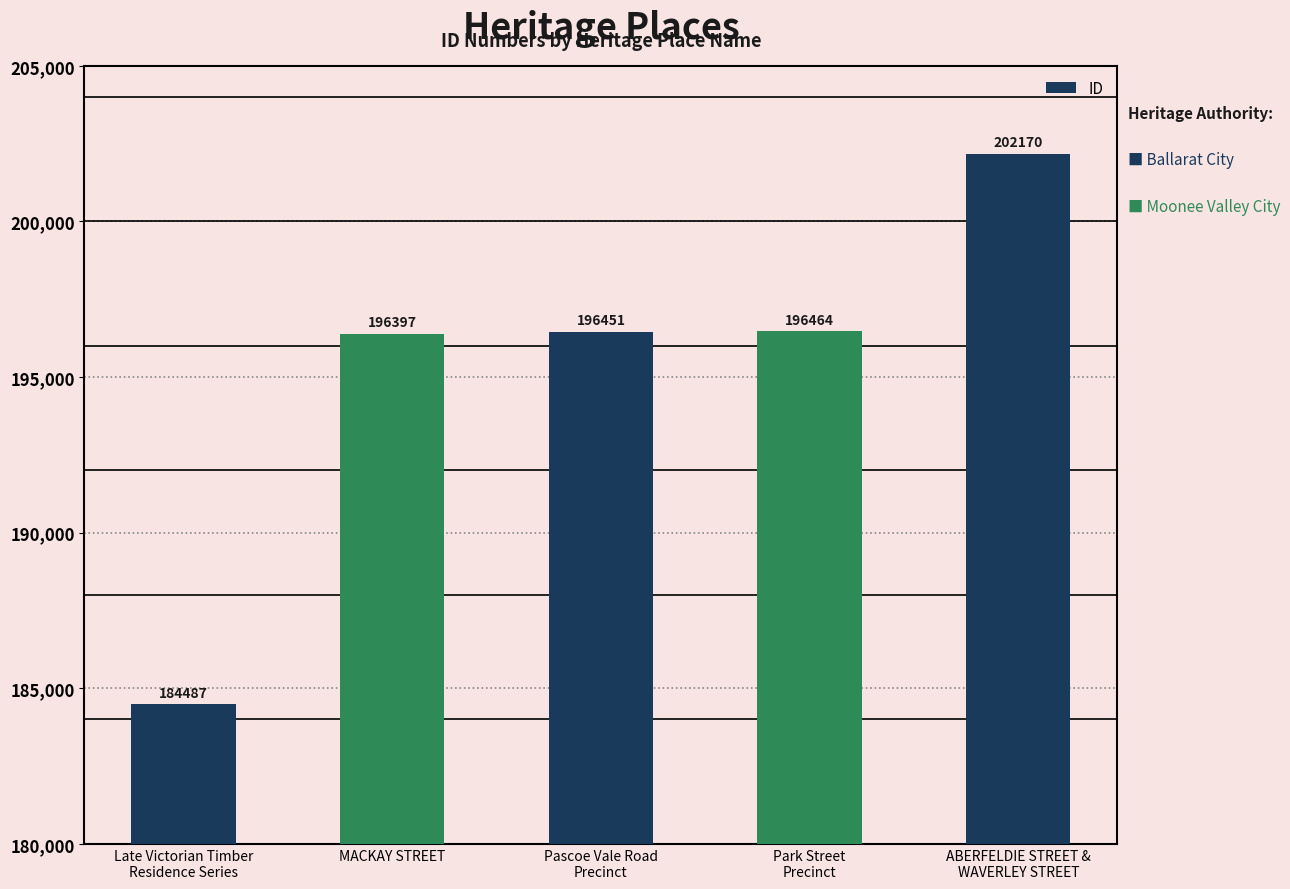

How many categories are shown in the chart?

5